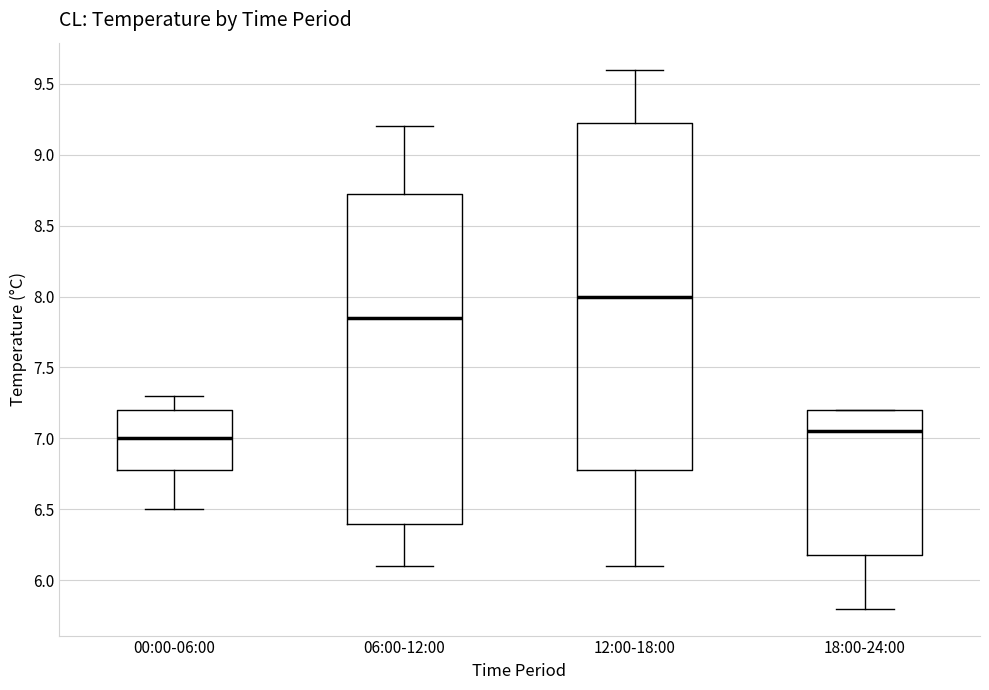

Comparing the boxes themselves (not the whiskers), which one is the tallest?

12:00-18:00